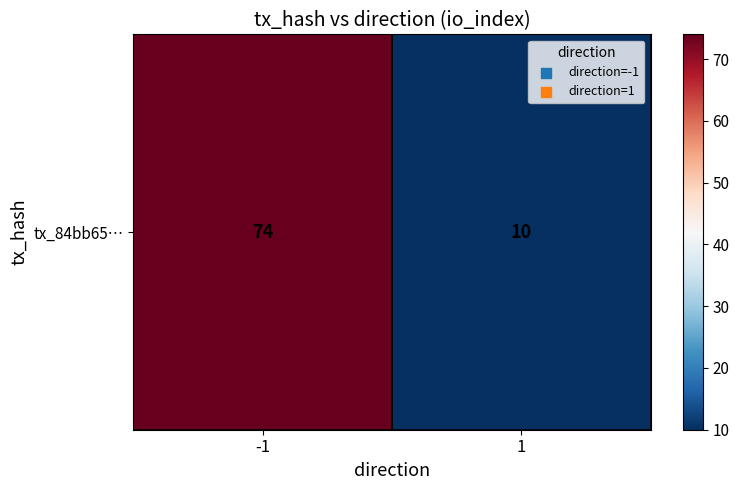

Which has a higher value, -1 or 1?

-1